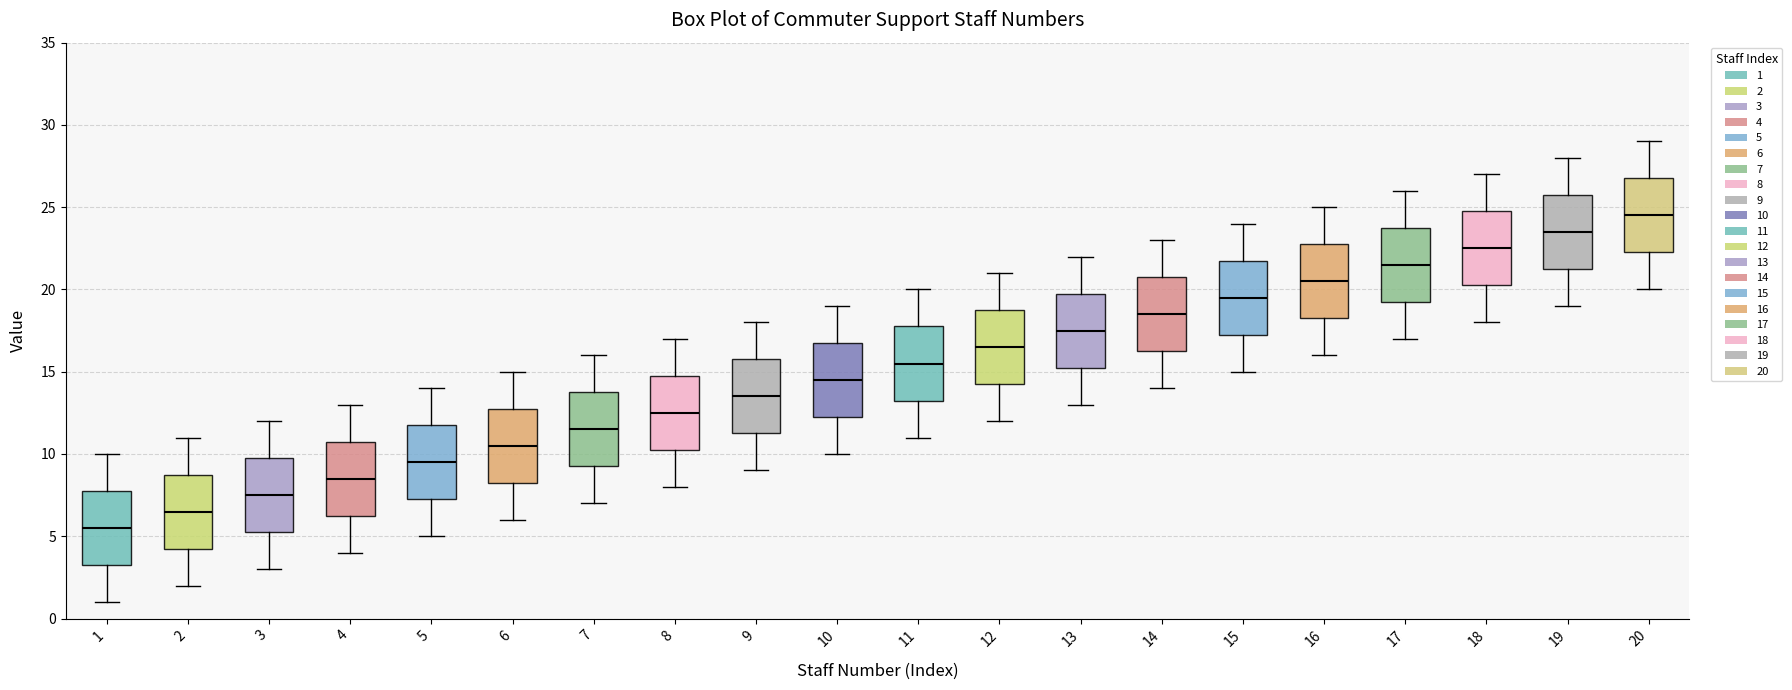

Which box has the lowest median line?

1